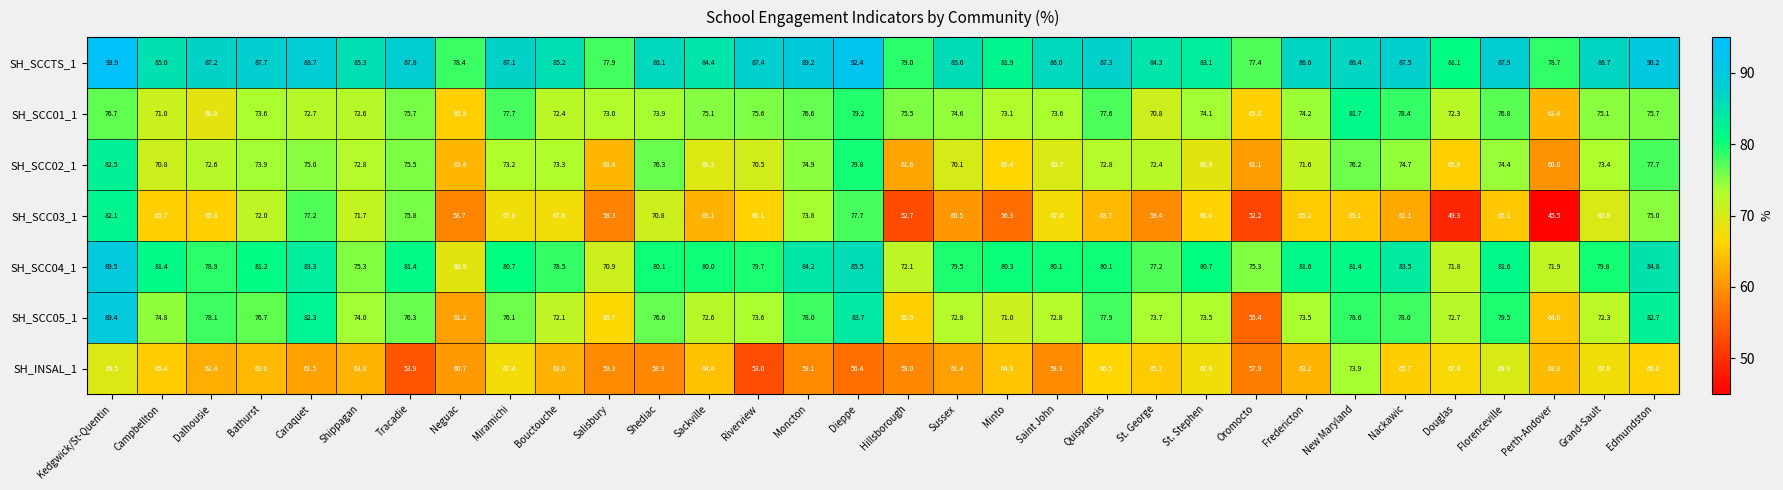

At Bathurst, list the series in order from largest to smallest.

SH_SCCTS_1, SH_SCC04_1, SH_SCC05_1, SH_SCC02_1, SH_SCC01_1, SH_SCC03_1, SH_INSAL_1